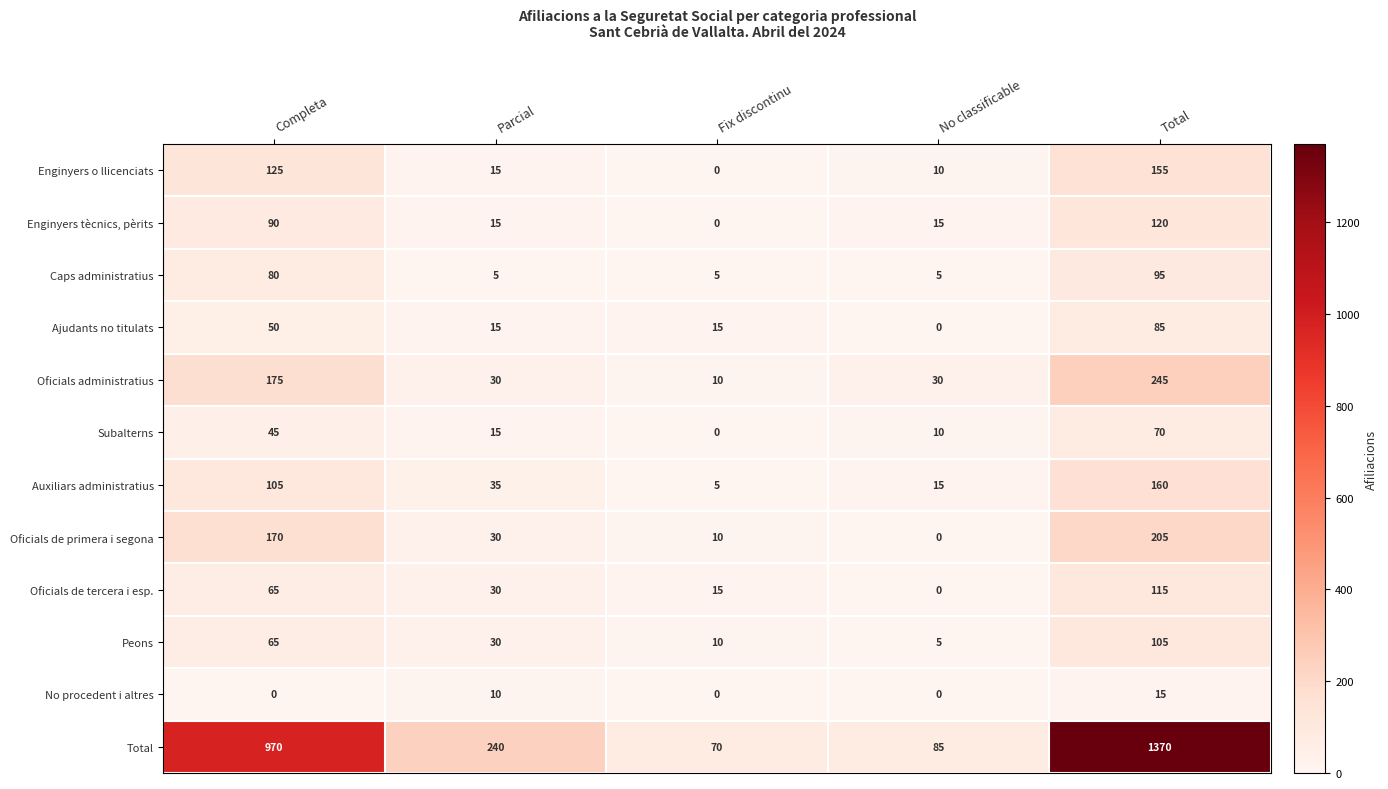

At which category is the sum across all series the highest?

Total